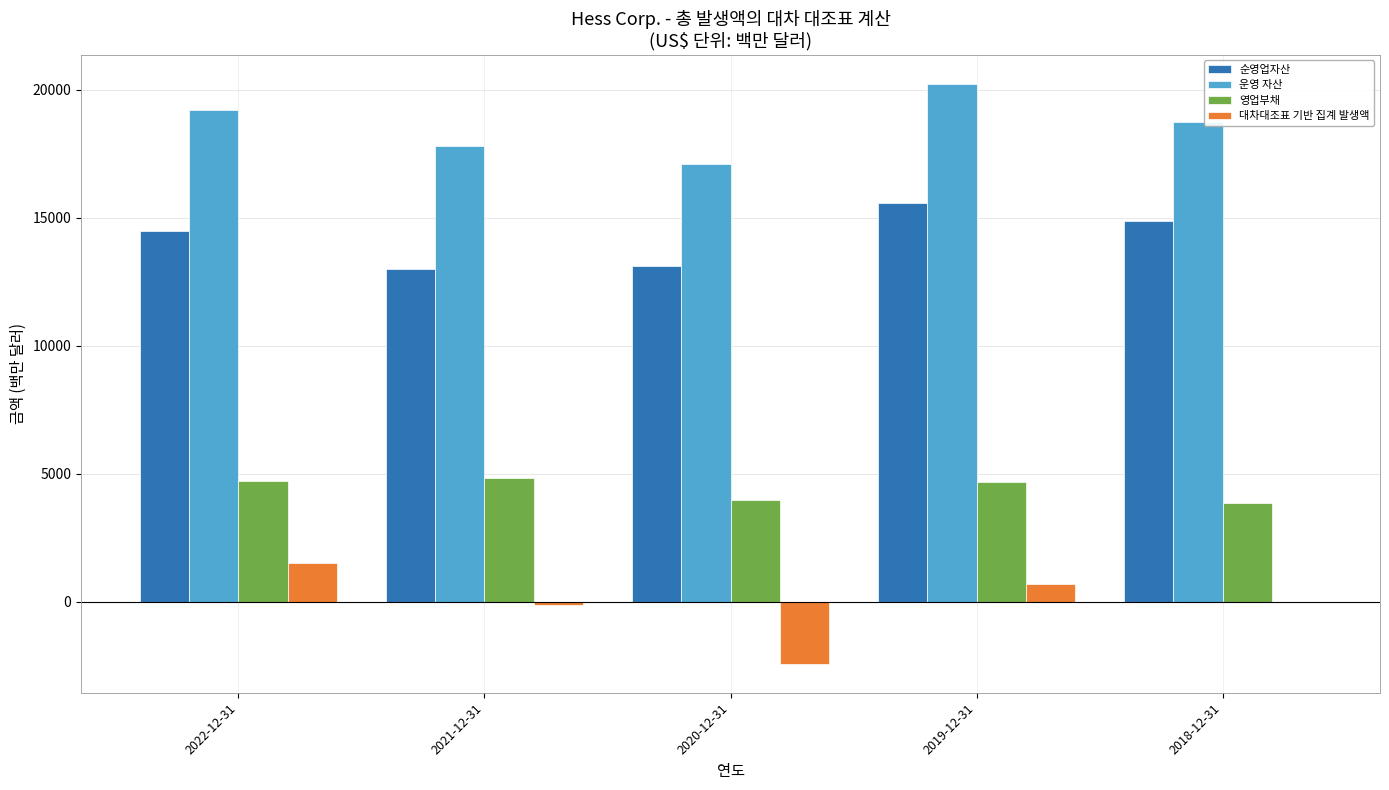

What is the approximate value of 영업부채 at 2020-12-31, to the nearest 50?

3950